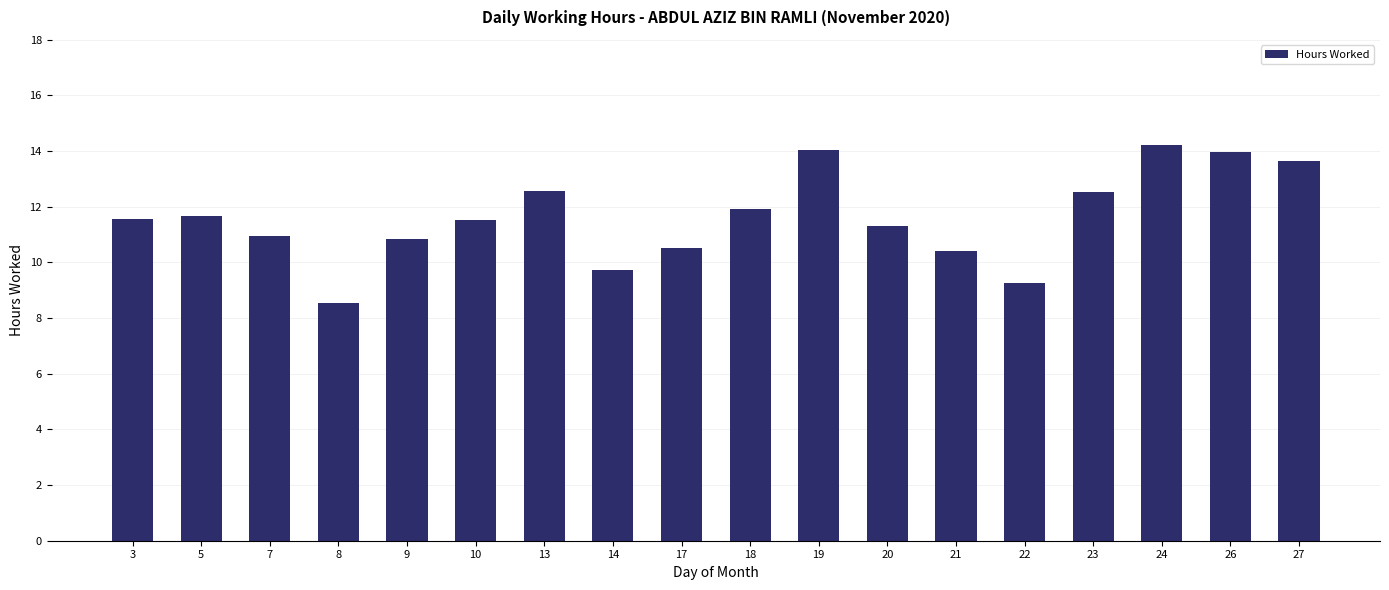

Read the value at 5.

11.7